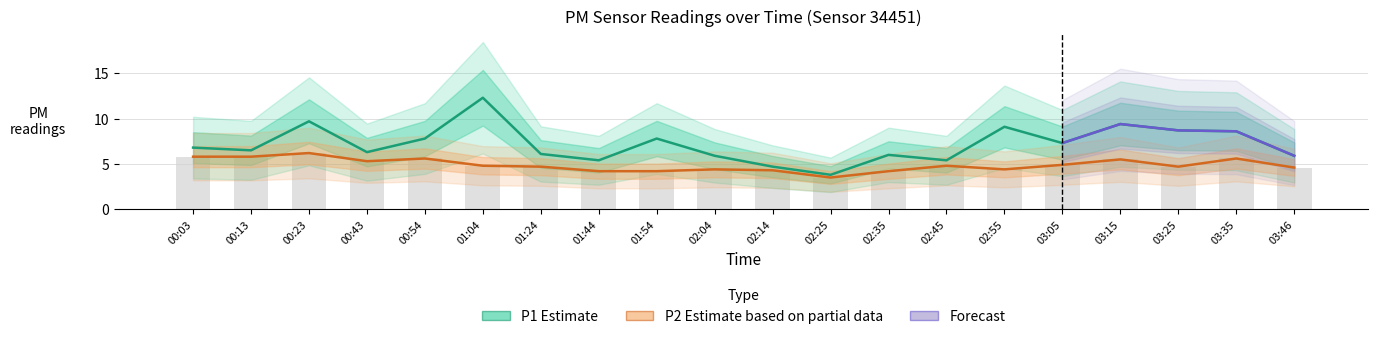

Which series has the largest range (max minus min)?

P1